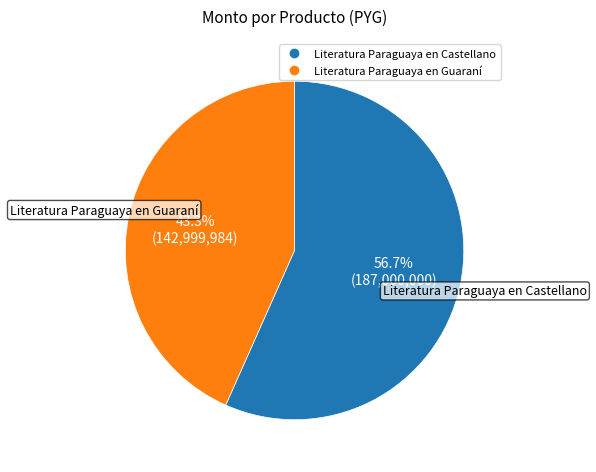

True or false: Literatura Paraguaya en Guaraní accounts for 43% of the total.

True